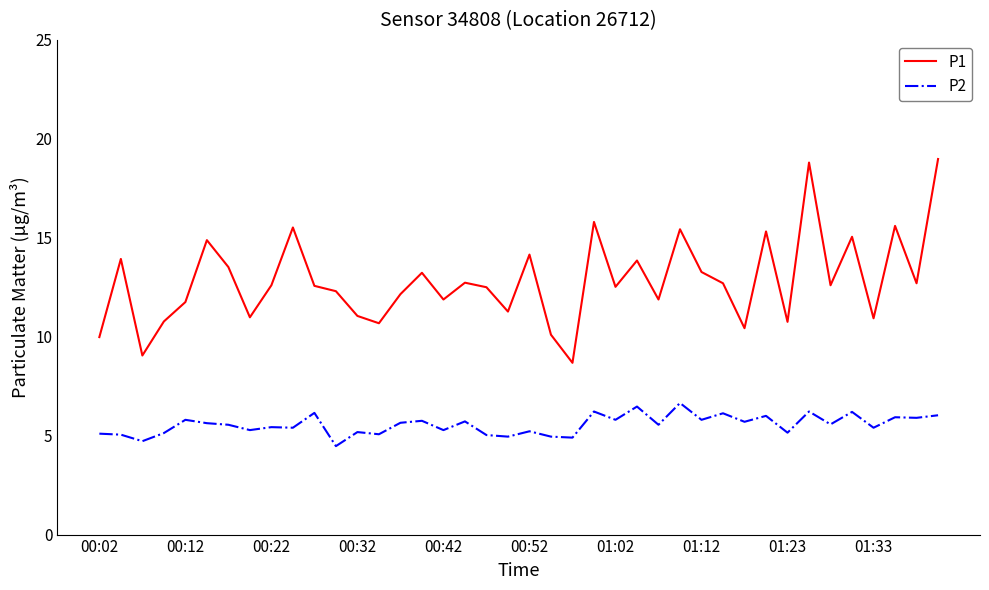

Rank the series by their maximum value, from lowest to highest.

P2, P1